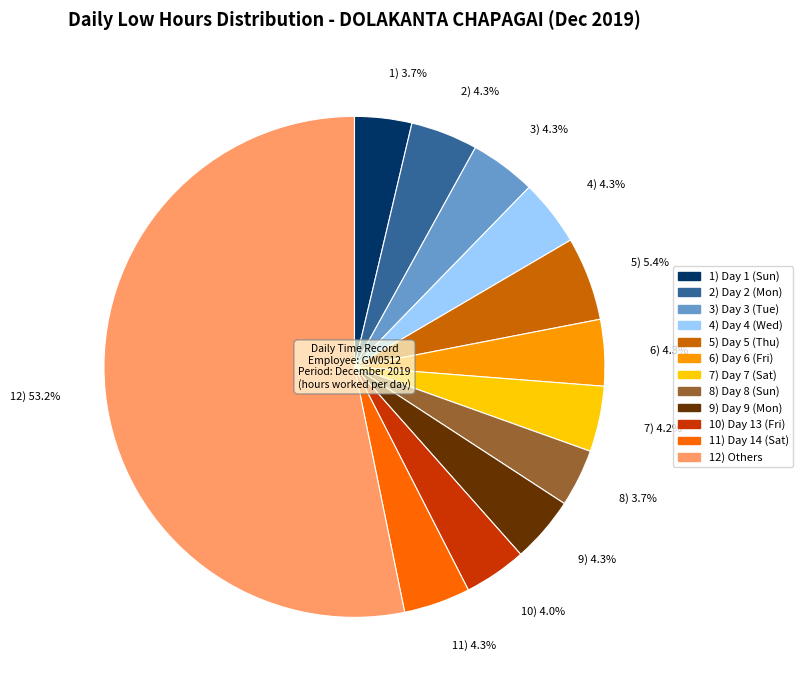

Approximately how many times larger is the value at 6) 4.3% compared to 4) 4.3%?

1.0